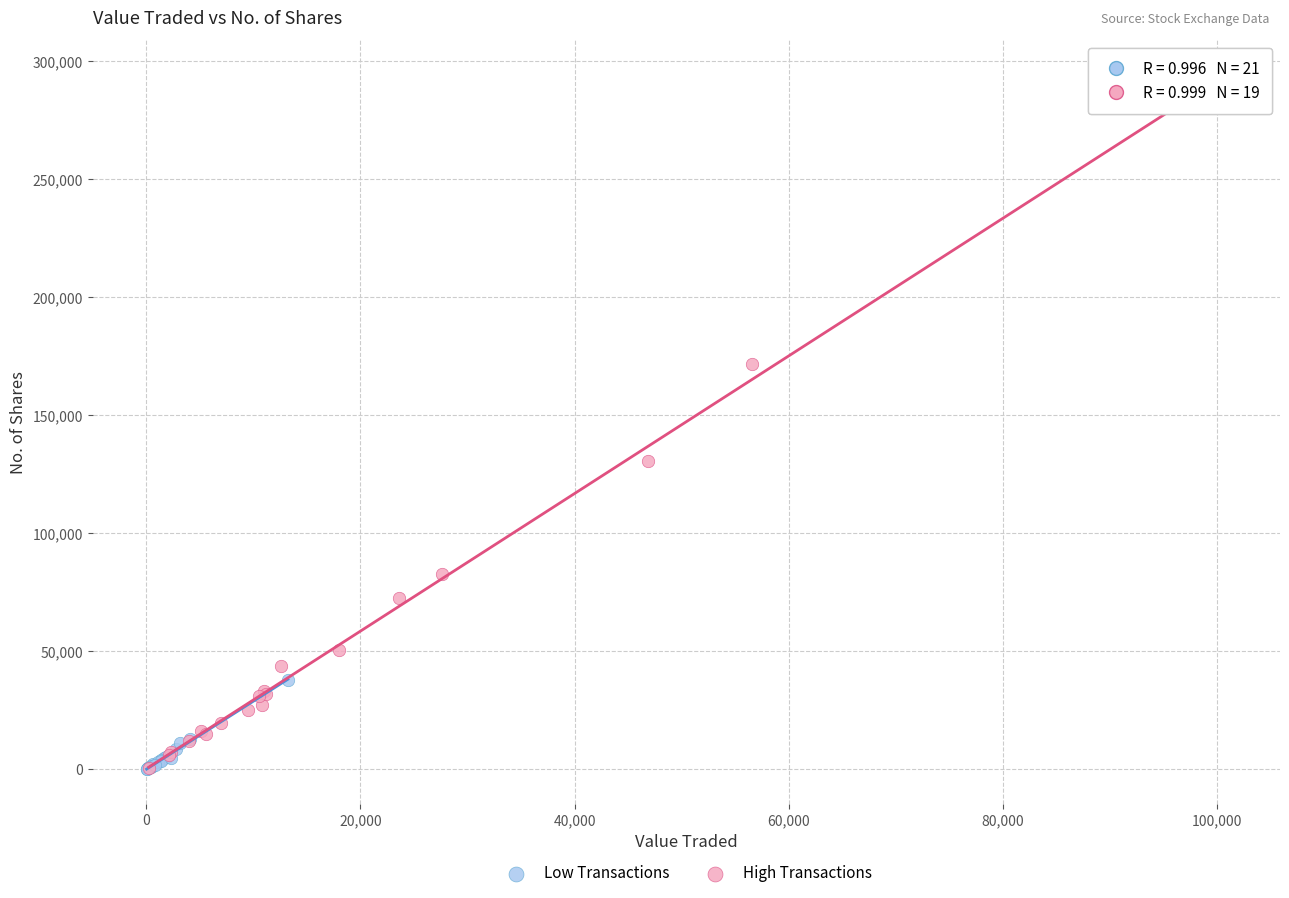

Which series contains the highest Y value?

High Transactions